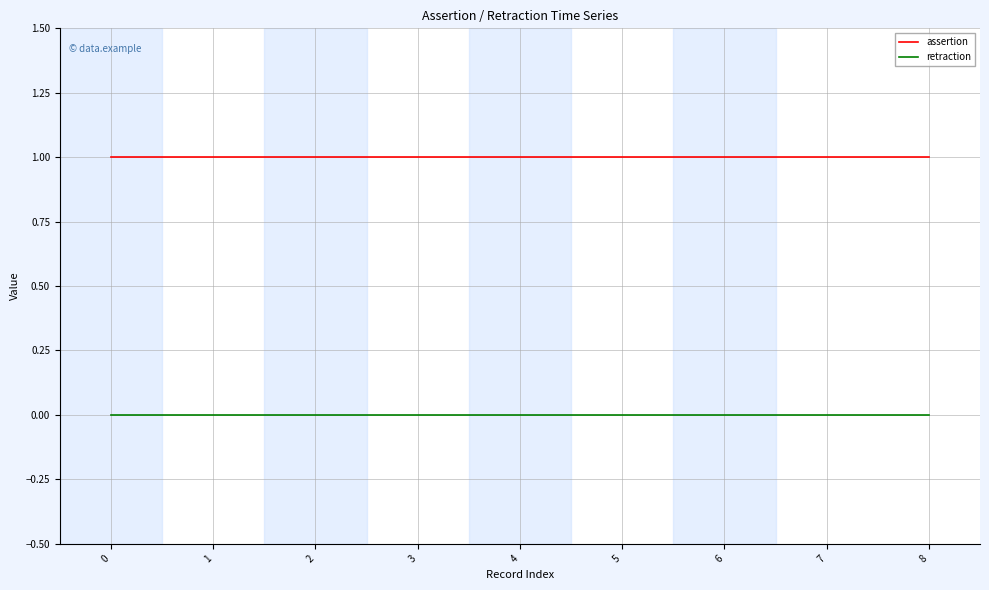

Rank the series at 5 from highest to lowest value.

assertion, retraction